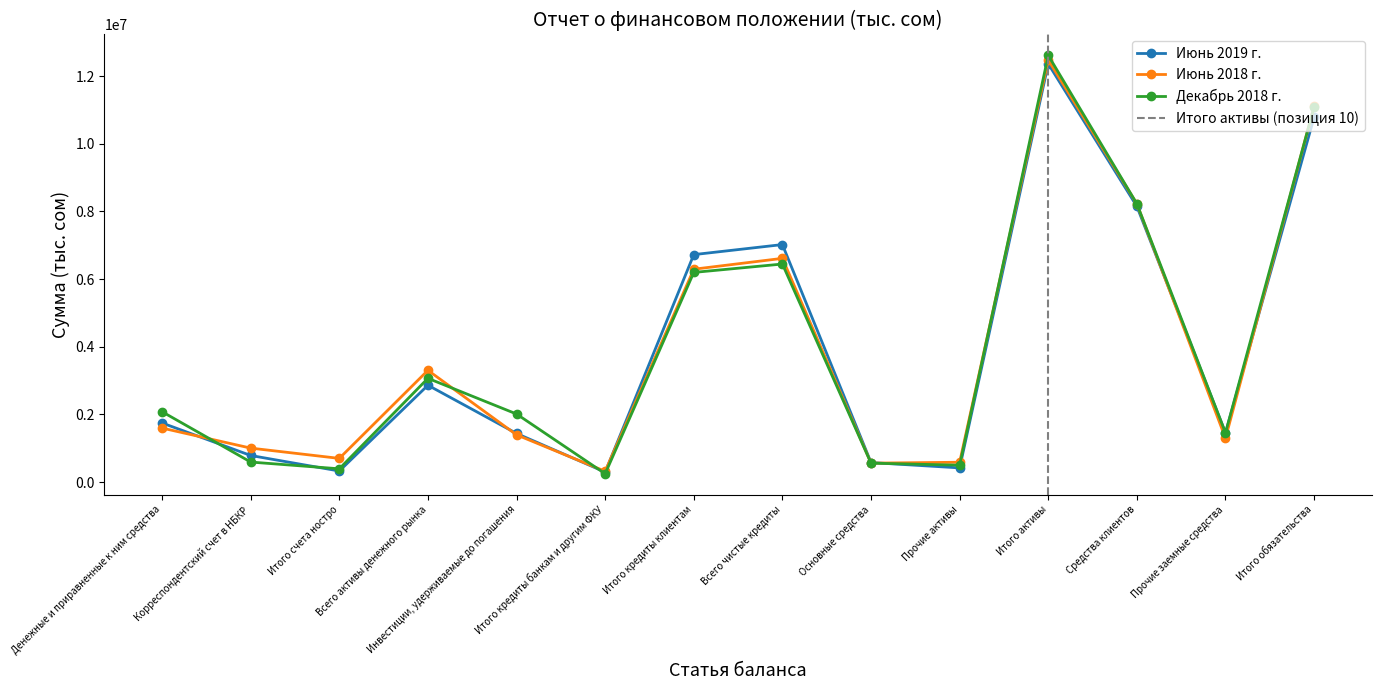

Is this an area chart (filled region under the line)?

No